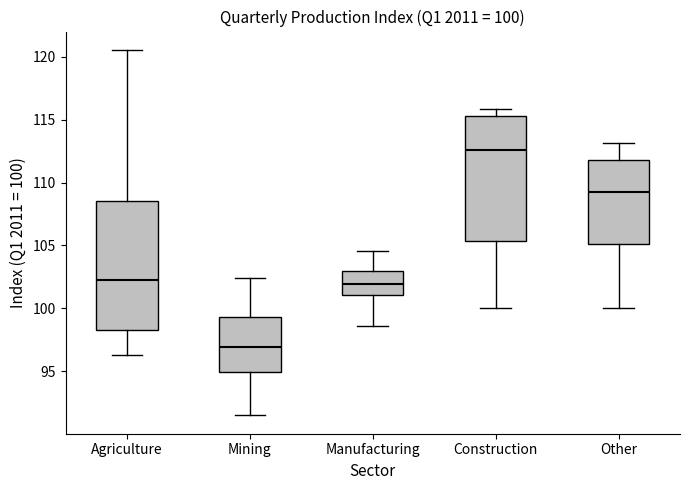

Which box has the highest median line?

Construction